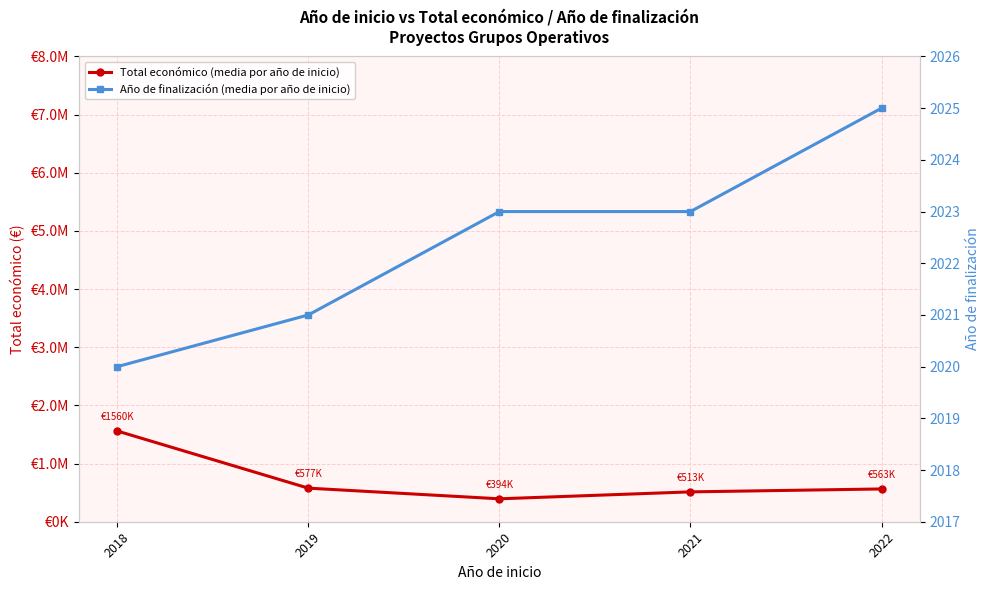

At 2021, list the series in order from smallest to largest.

Año de finalización (media por año de inicio), Total económico (media por año de inicio)